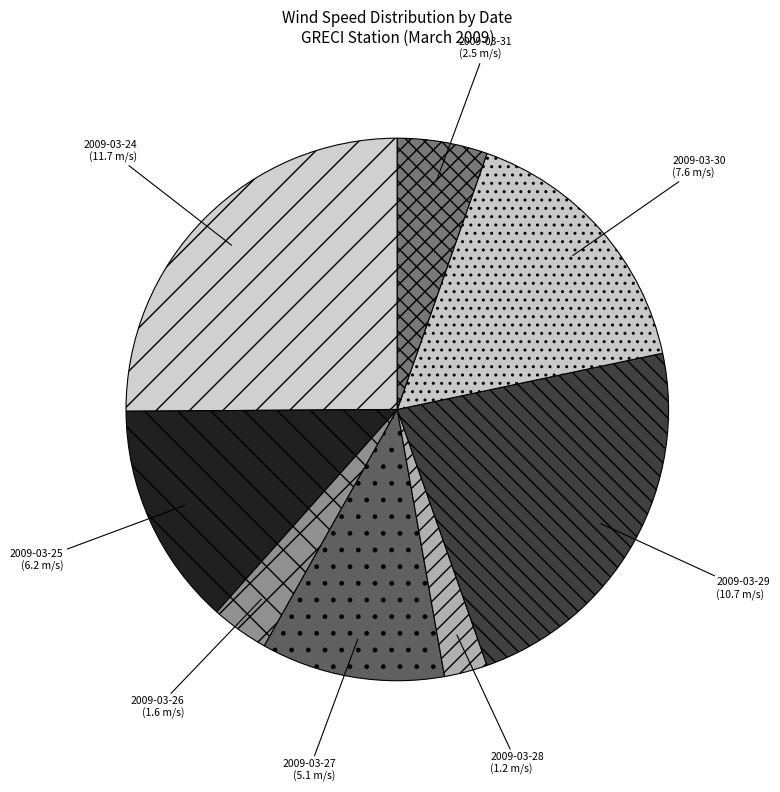

Combined, do 2009-03-25 and 2009-03-29 account for over 50%?

No